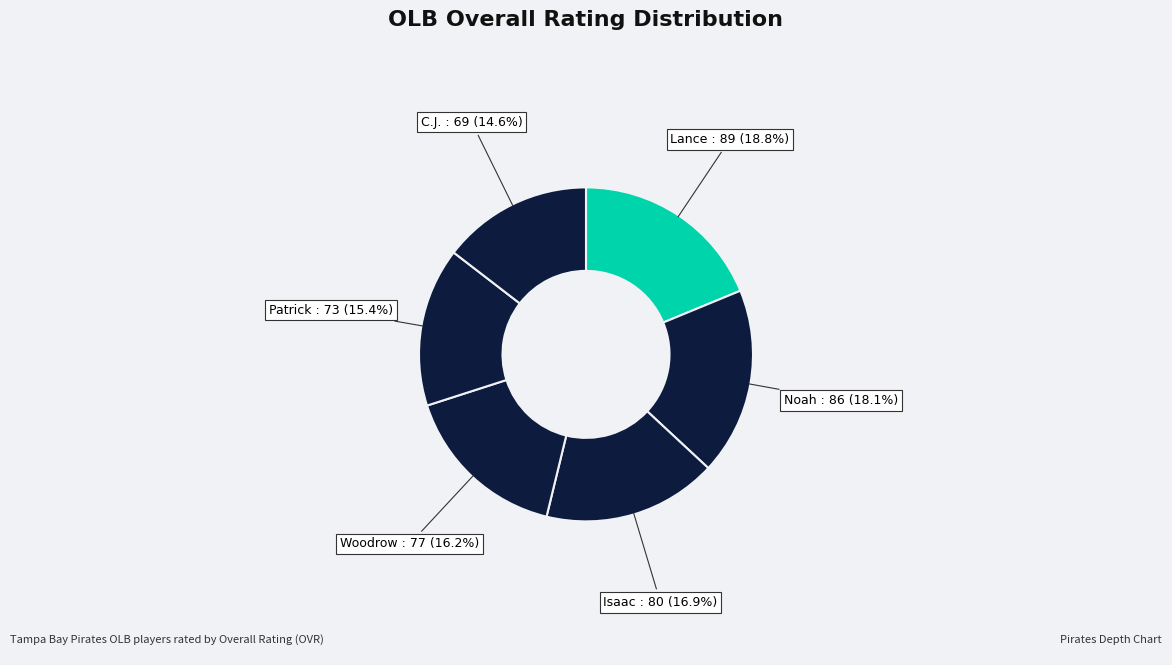

To the nearest percent, what percentage of the pie is Patrick?

15%